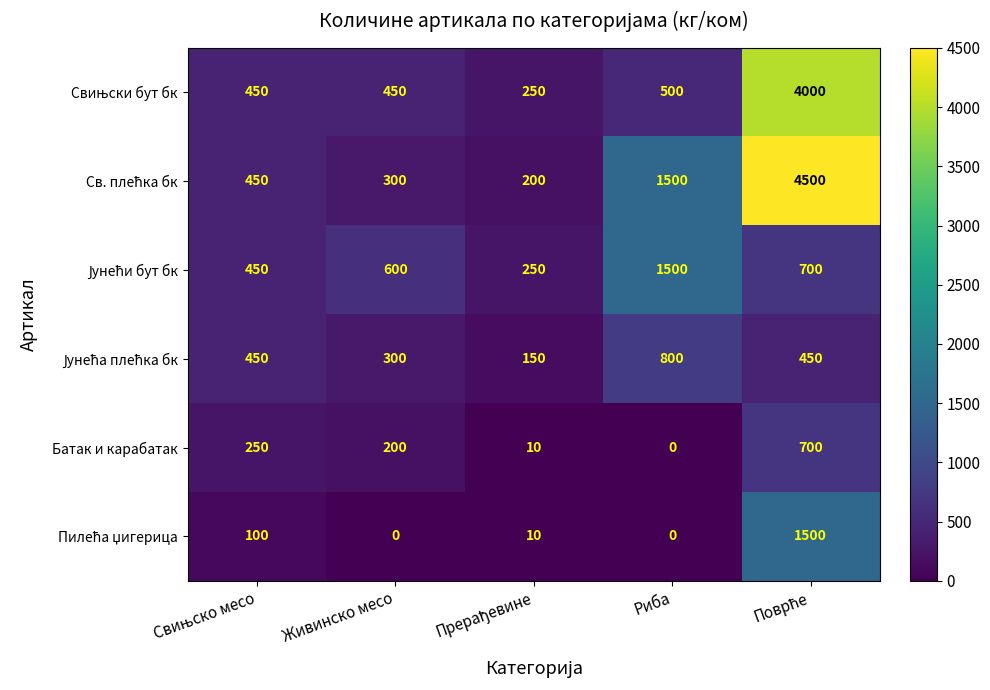

What is the greatest value displayed?

4500